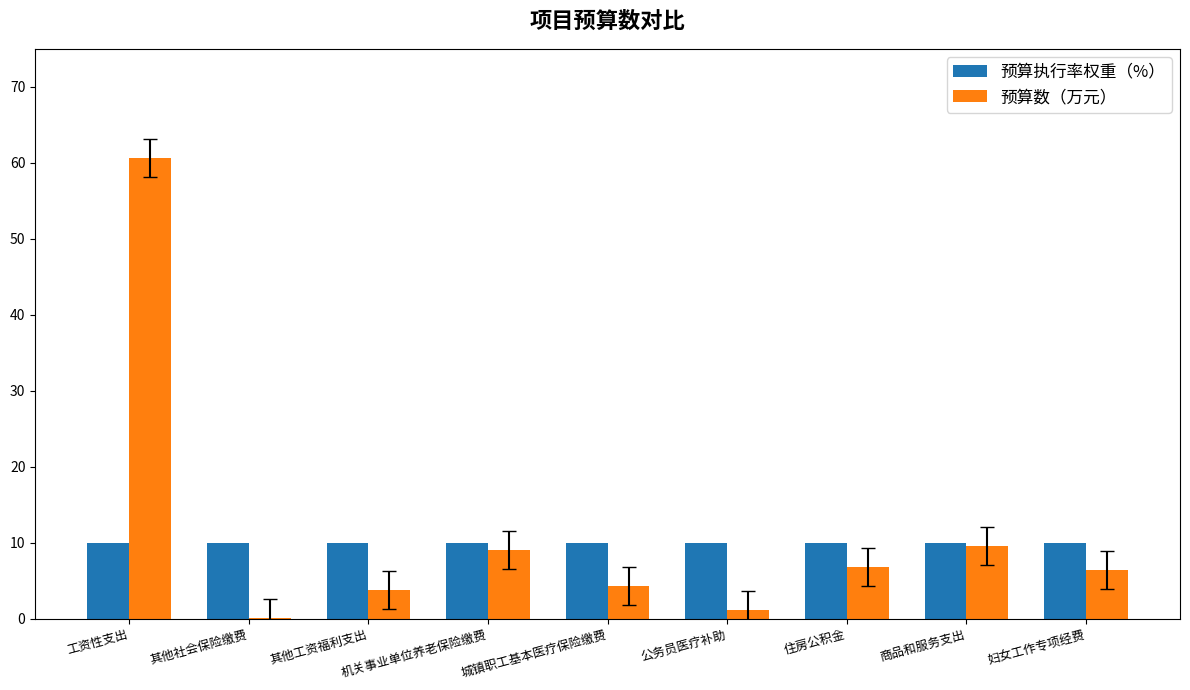

At which category is the sum across all series the highest?

工资性支出